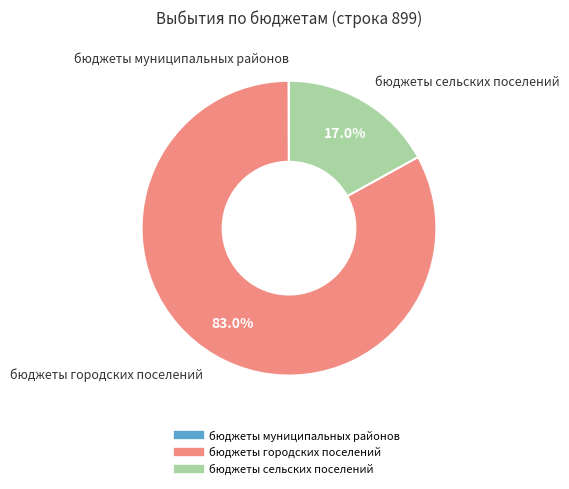

How much of the chart is everything except бюджеты сельских поселений?

83.0%